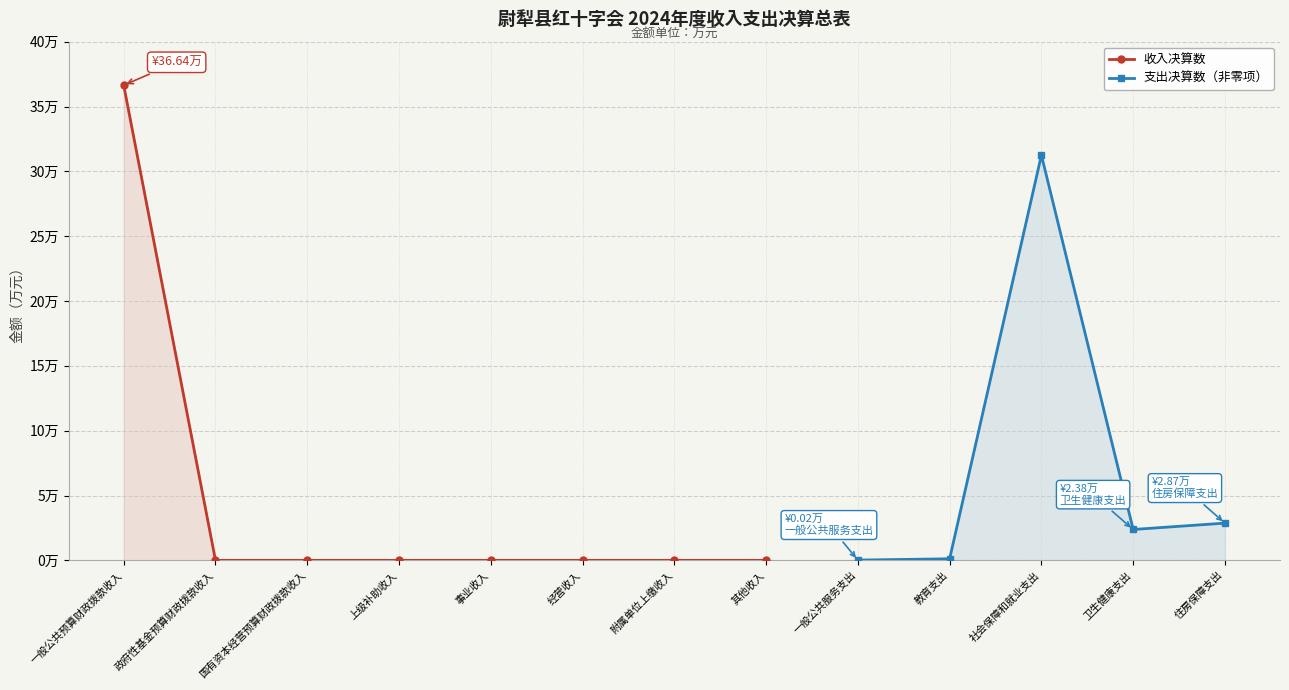

At which label is the value closest to 18?

政府性基金预算财政拨款收入